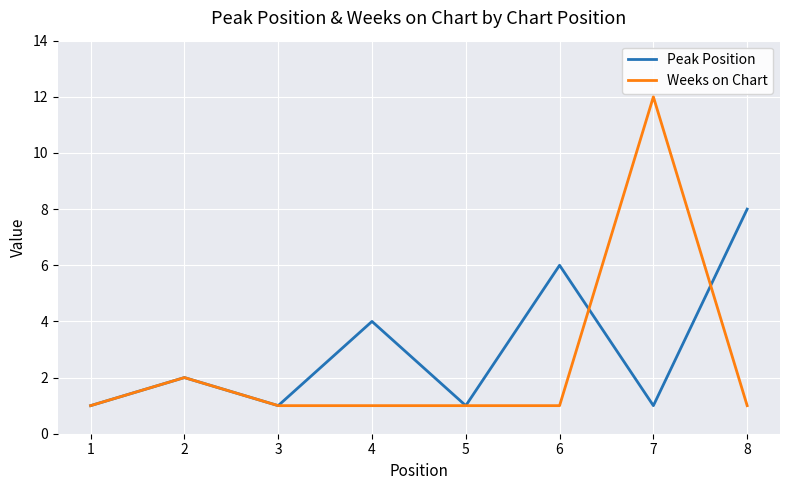

Which series has the largest range (max minus min)?

Weeks on Chart